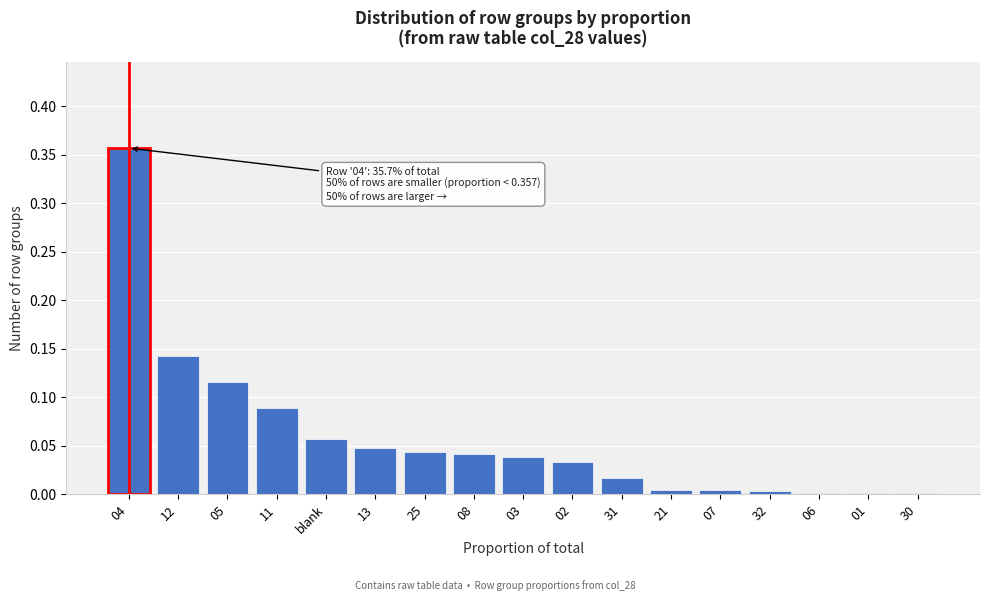

What is the change in value from 04 to 25?

-0.3